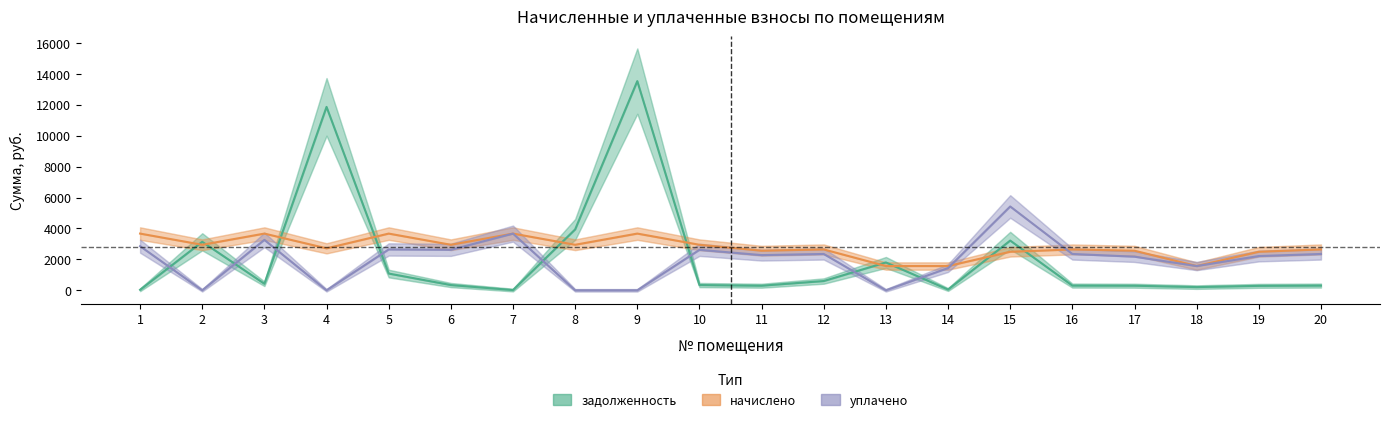

What is the difference between the second highest and minimum values in the уплачено series?

3669.3